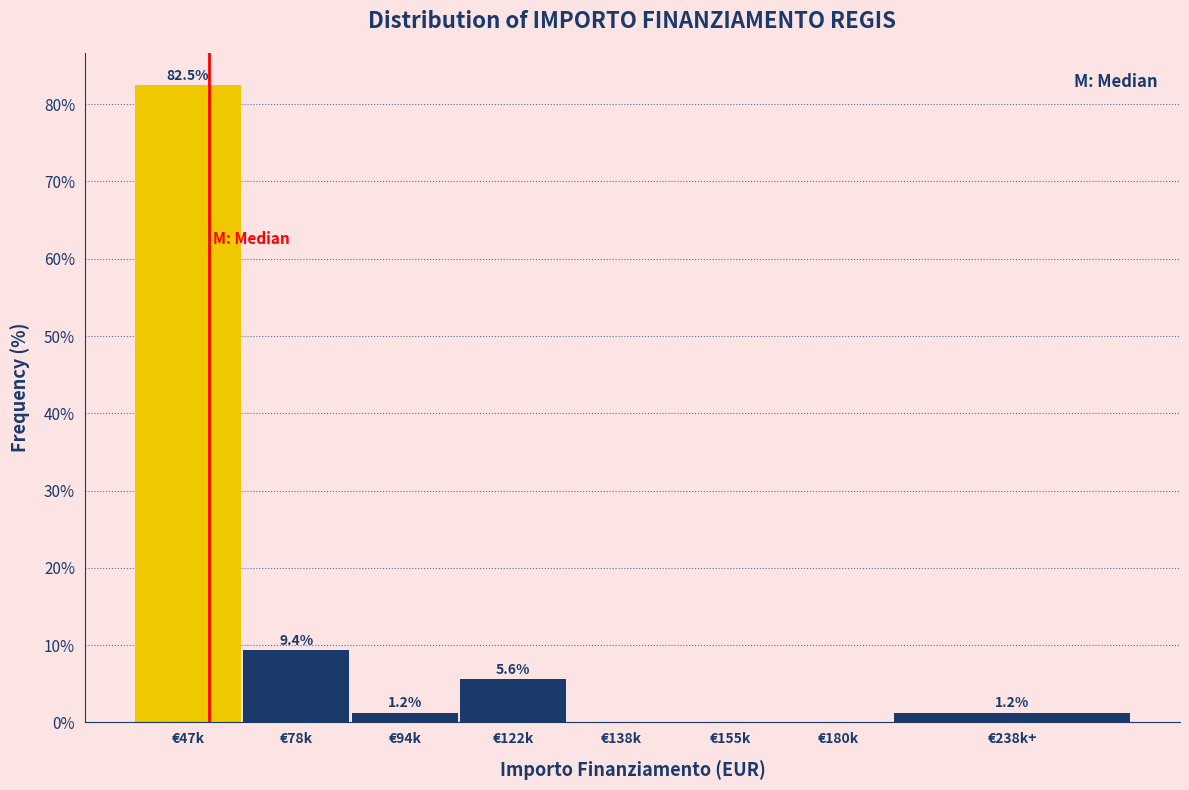

At which label is the value closest to 41?

€78k